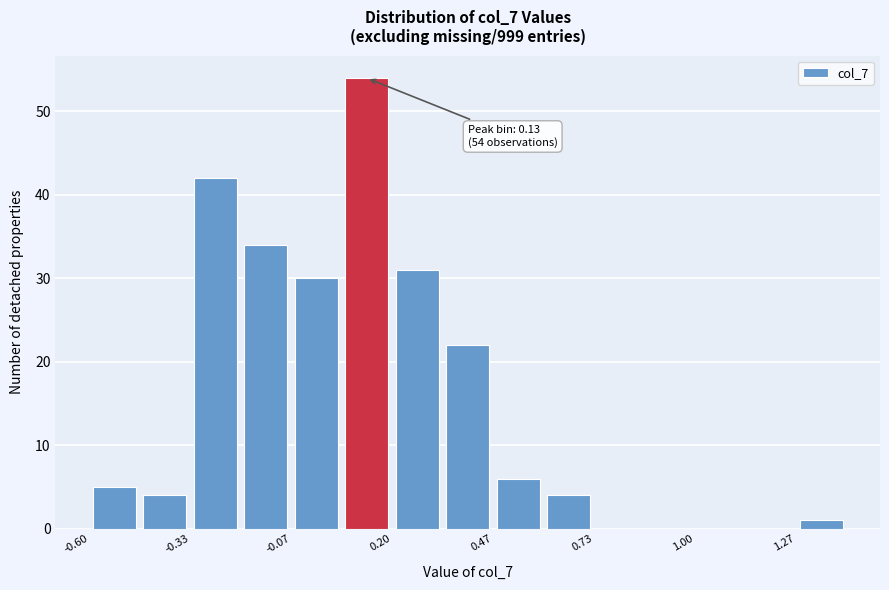

Around what value on the x-axis is the tallest bar? Give the approximate position of its centre, as read against the axis.

0.15